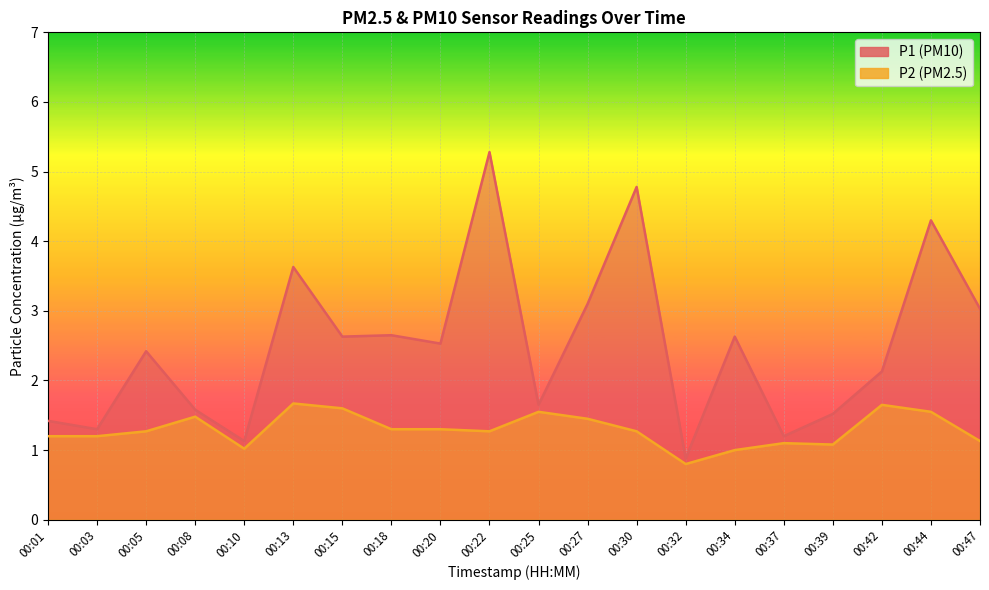

True or false: P1 and P2 intersect in this chart.

False